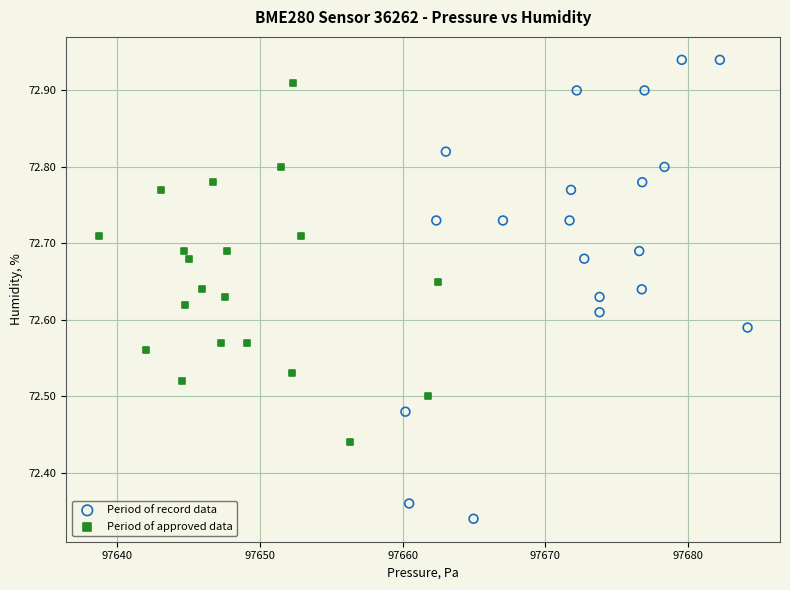

Which series contains the lowest Y value?

Period of record data